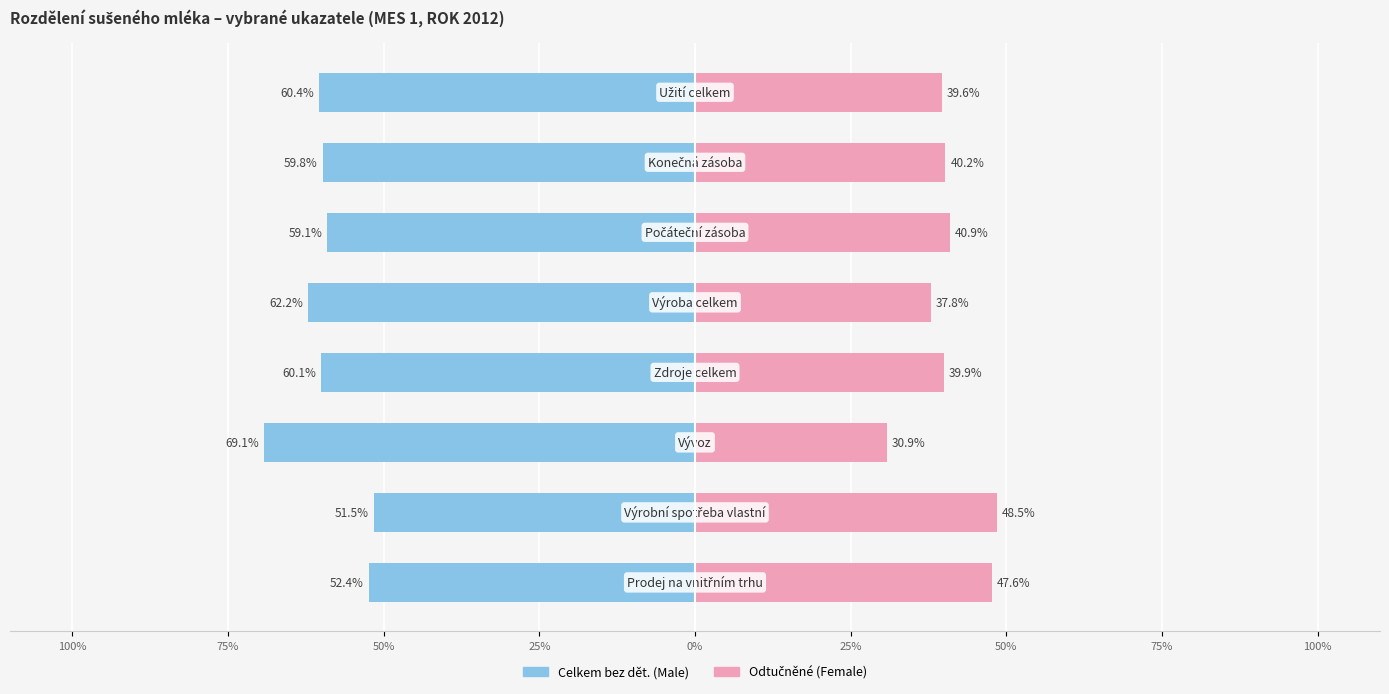

How many values in the Celkem bez dět. series exceed -59?

2